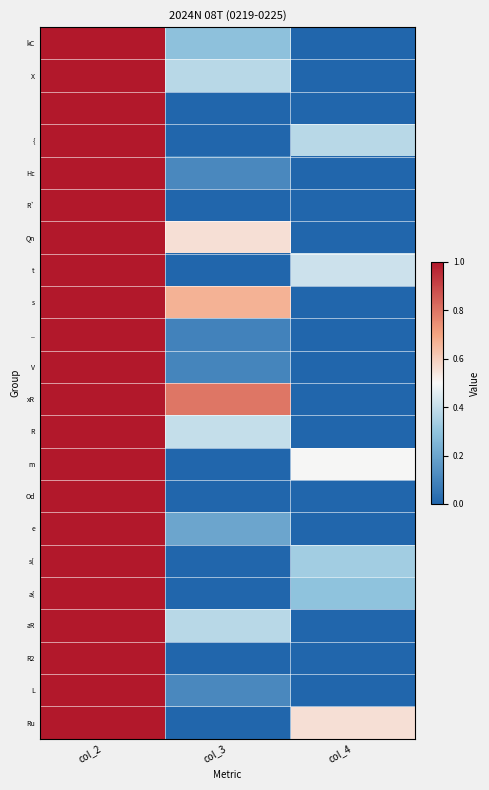

Which series has the largest total across all categories?

xR